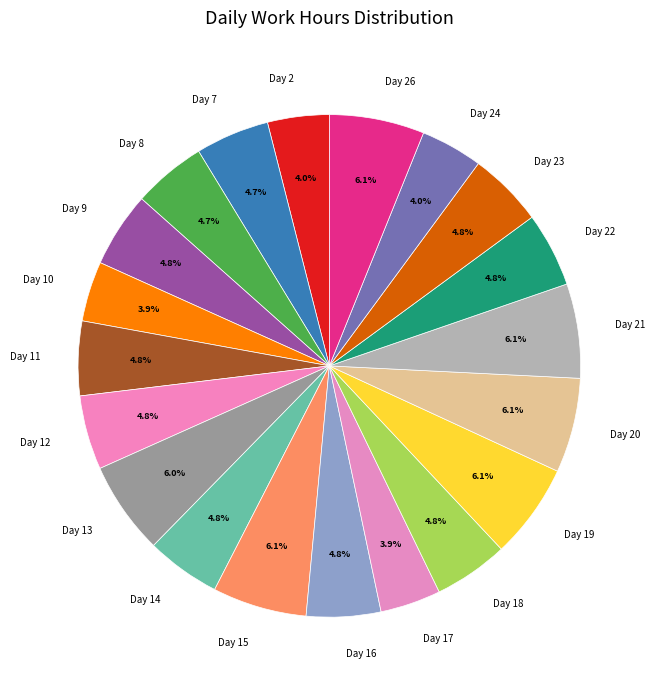

Between Day 13 and Day 14, which is larger?

Day 13